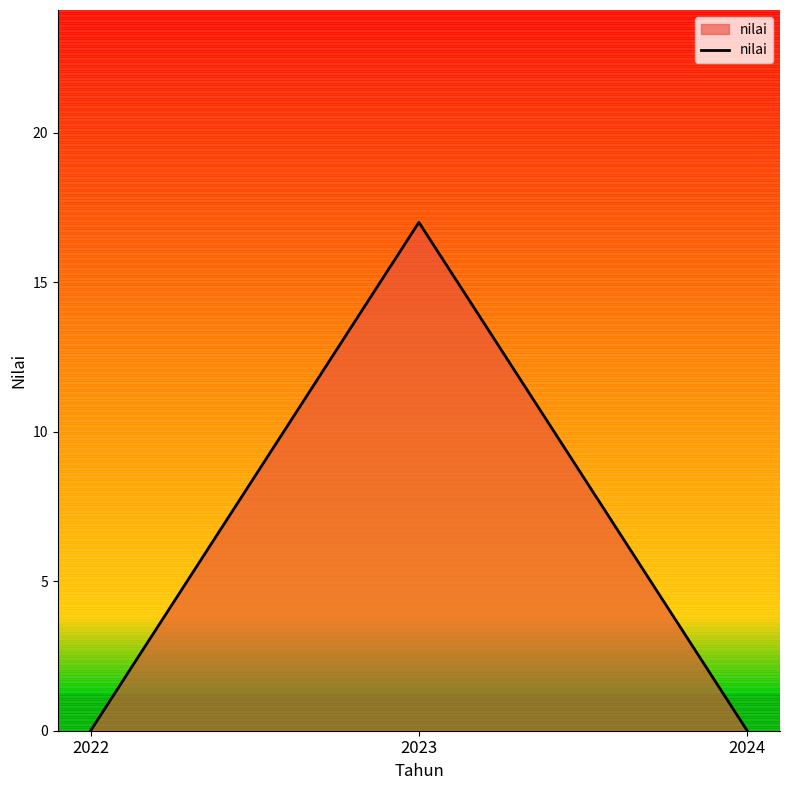

Reading left to right, what are all the values shown in this chart?

2022=0	2023=17	2024=0